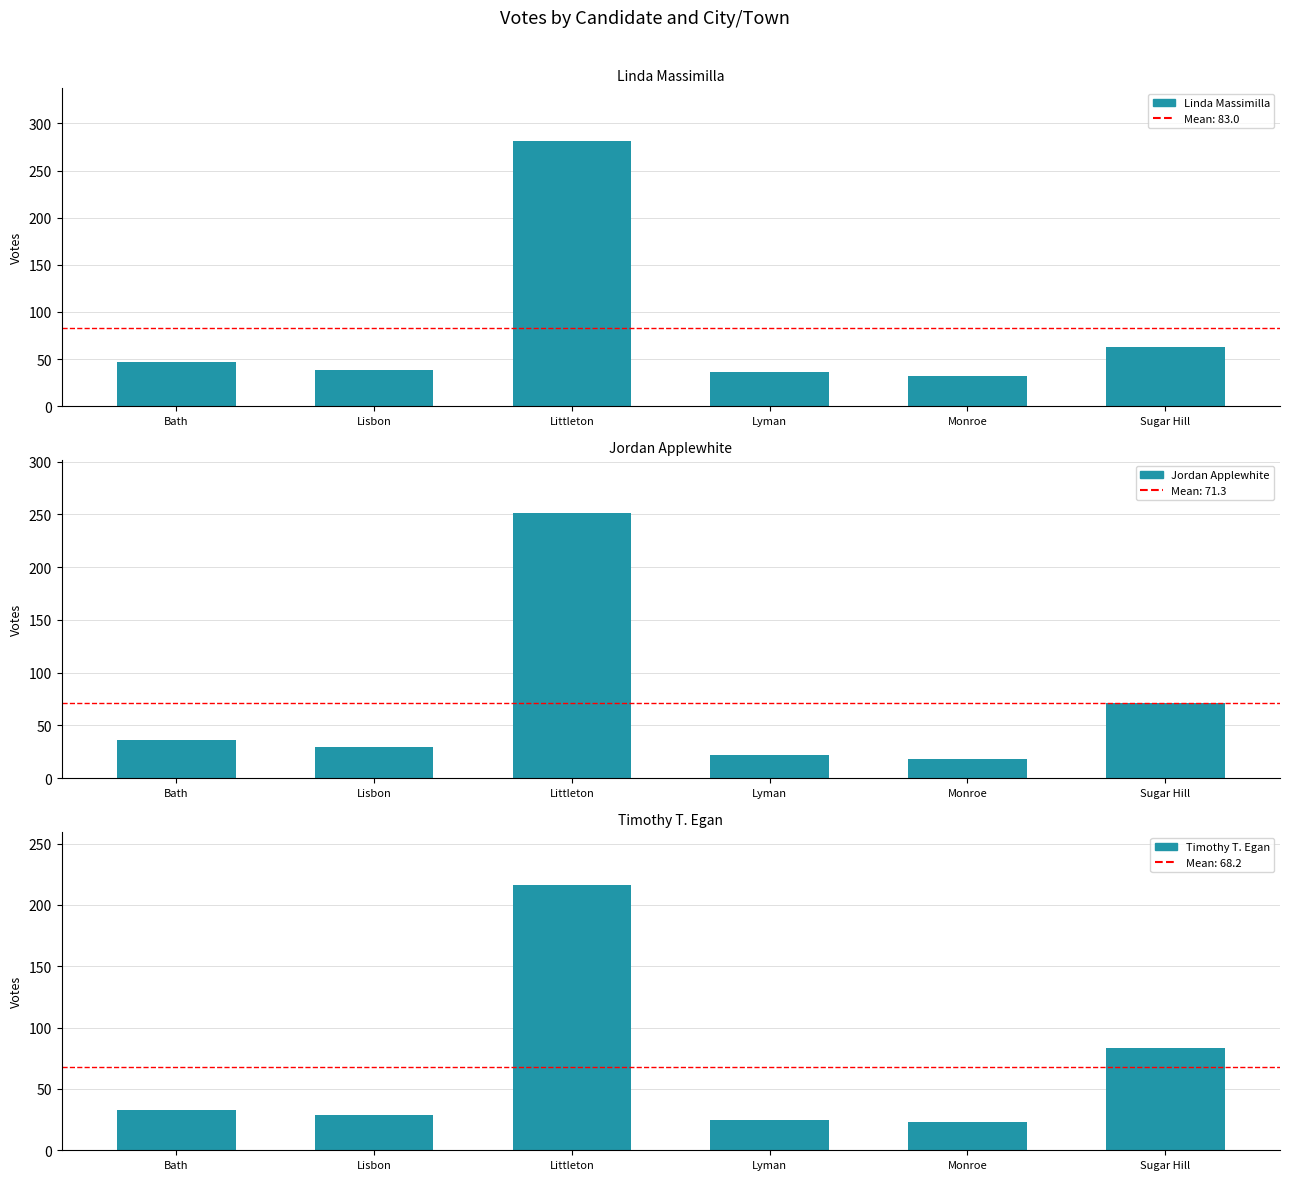

At which label is Linda Massimilla closest to 156?

Sugar Hill